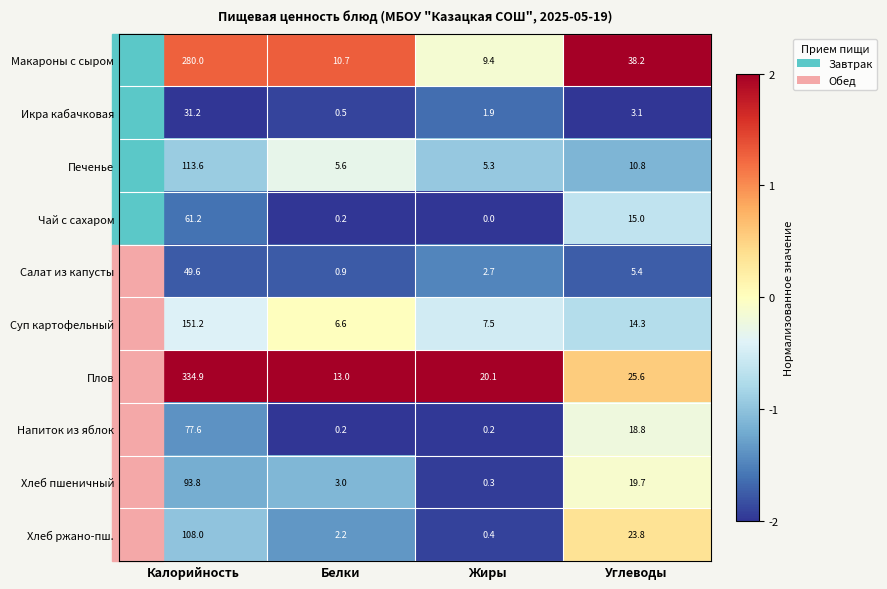

List the series in order of their peak value, lowest first.

Икра кабачковая, Салат из капусты, Чай с сахаром, Напиток из яблок, Хлеб пшеничный, Хлеб ржано-пш., Печенье, Суп картофельный, Макароны с сыром, Плов